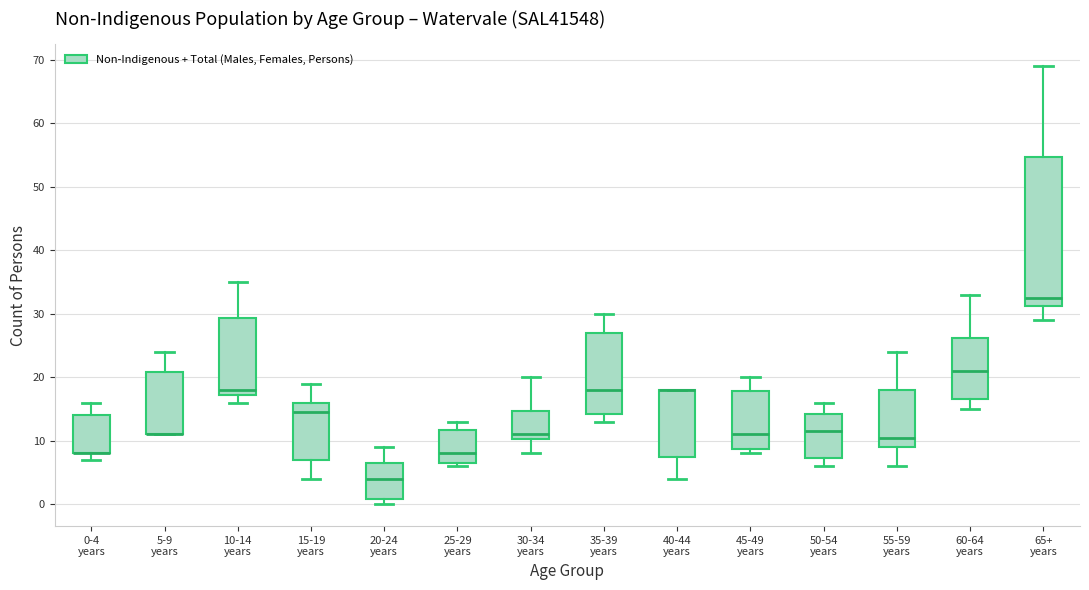

Which box is the tallest, from its lower edge to its upper edge?

65+ years